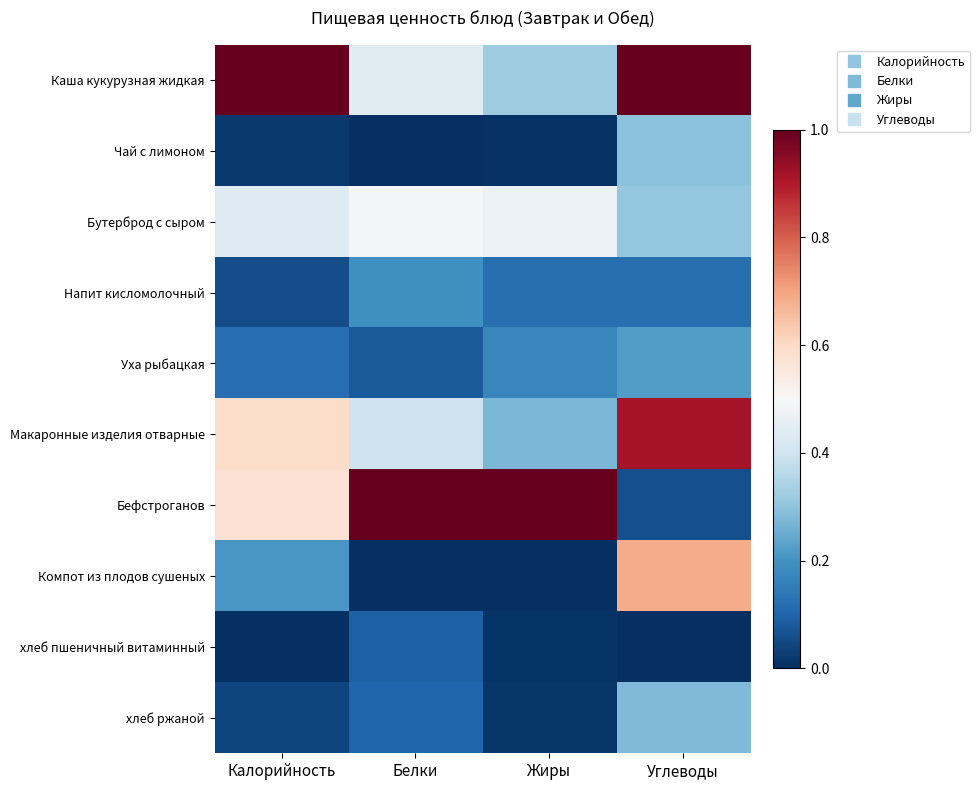

What is the spread (max minus min) of values at Углеводы?

1.0